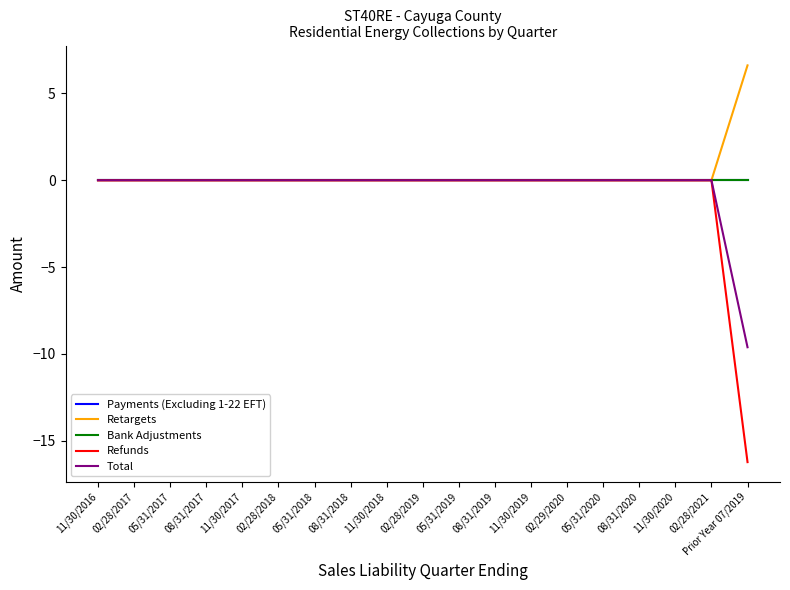

Reading left to right, list all the values displayed in this chart.

Payments (Excluding 1-22 EFT): 0.0	0.0	0.0	0.0	0.0	0.0	0.0	0.0	0.0	0.0	0.0	0.0	0.0	0.0	0.0	0.0	0.0	0.0	0.0
Retargets: 0.0	0.0	0.0	0.0	0.0	0.0	0.0	0.0	0.0	0.0	0.0	0.0	0.0	0.0	0.0	0.0	0.0	0.0	6.6
Bank Adjustments: 0.0	0.0	0.0	0.0	0.0	0.0	0.0	0.0	0.0	0.0	0.0	0.0	0.0	0.0	0.0	0.0	0.0	0.0	0.0
Refunds: 0.0	0.0	0.0	0.0	0.0	0.0	0.0	0.0	0.0	0.0	0.0	0.0	0.0	0.0	0.0	0.0	0.0	0.0	-16.2
Total: 0.0	0.0	0.0	0.0	0.0	0.0	0.0	0.0	0.0	0.0	0.0	0.0	0.0	0.0	0.0	0.0	0.0	0.0	-9.6